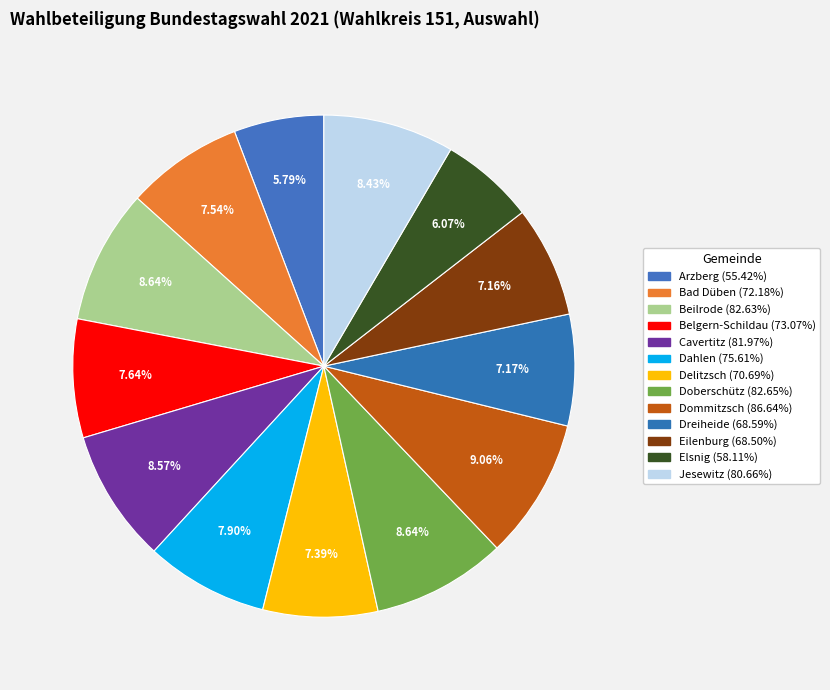

To the nearest percent, what is the combined percentage of Eilenburg and Dommitzsch?

16%